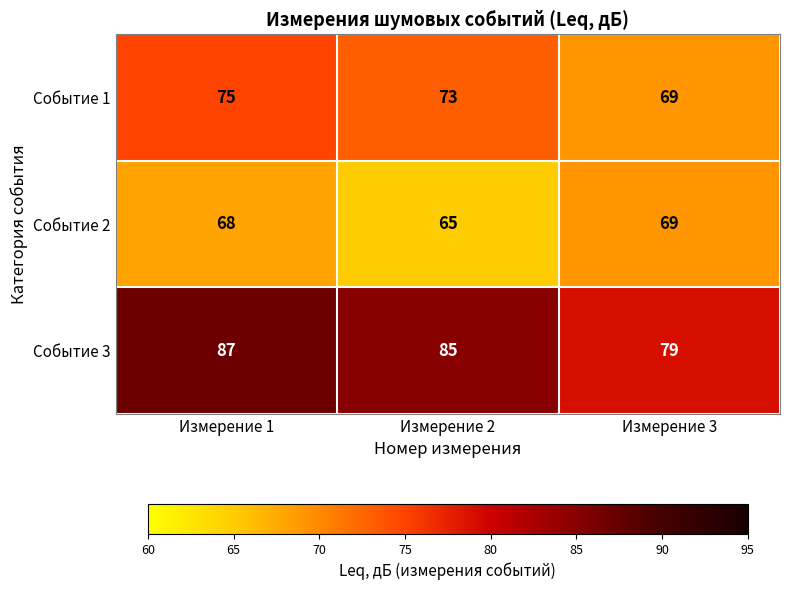

What is the minimum value for Событие 1?

69